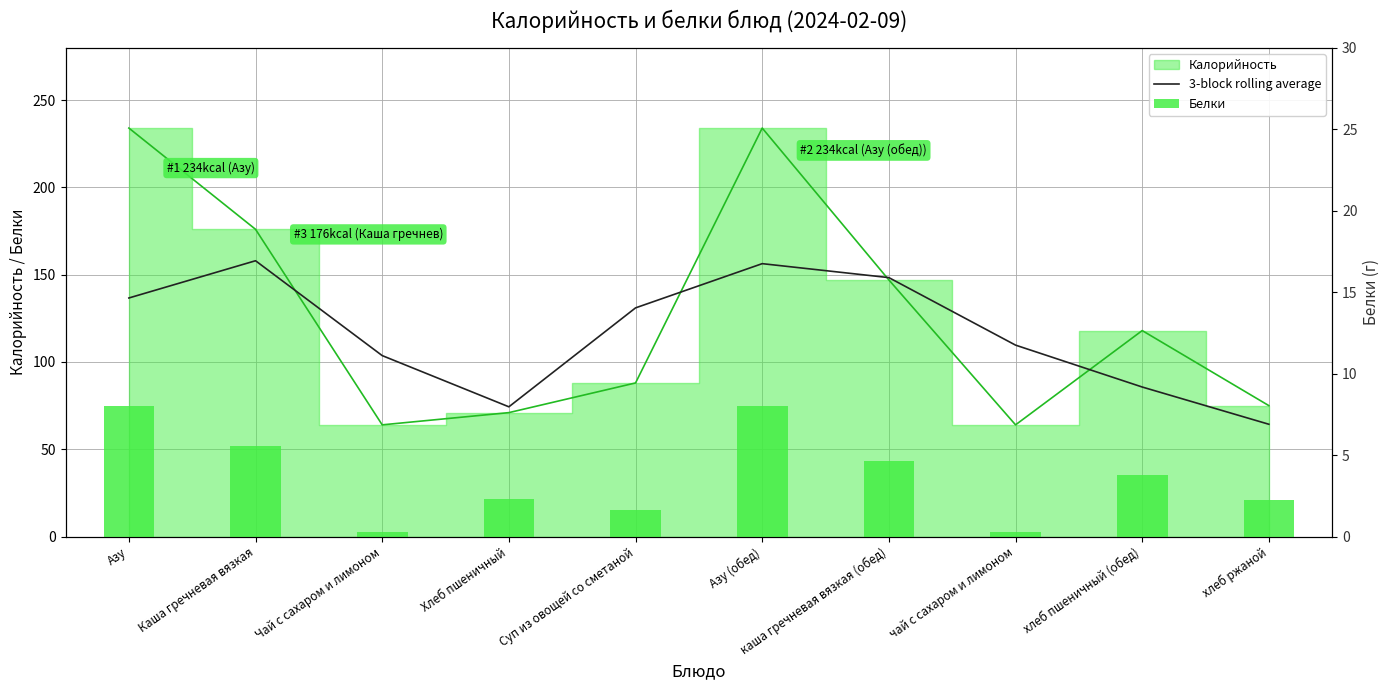

What position from the left is Чай с сахаром и лимоном?

3